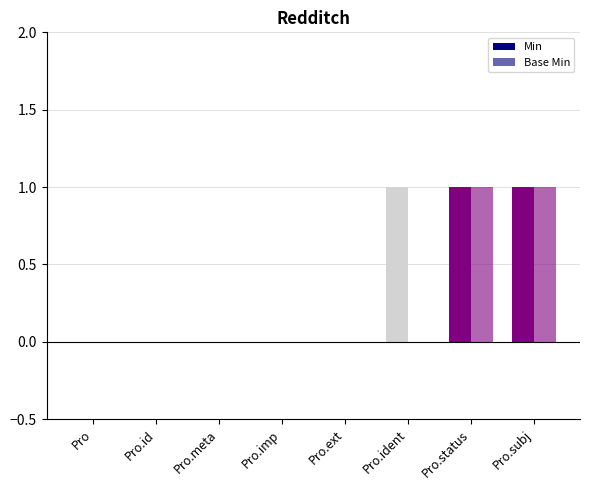

What is the sum of all Base Min values?

2